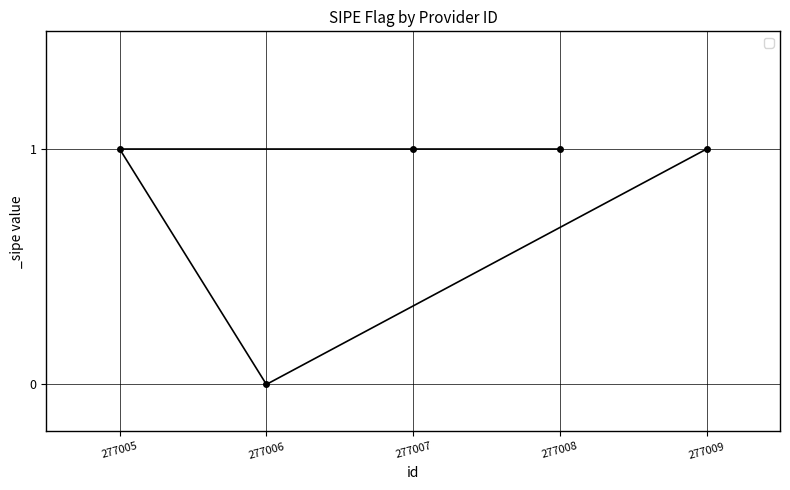

How many series are shown in this chart?

1